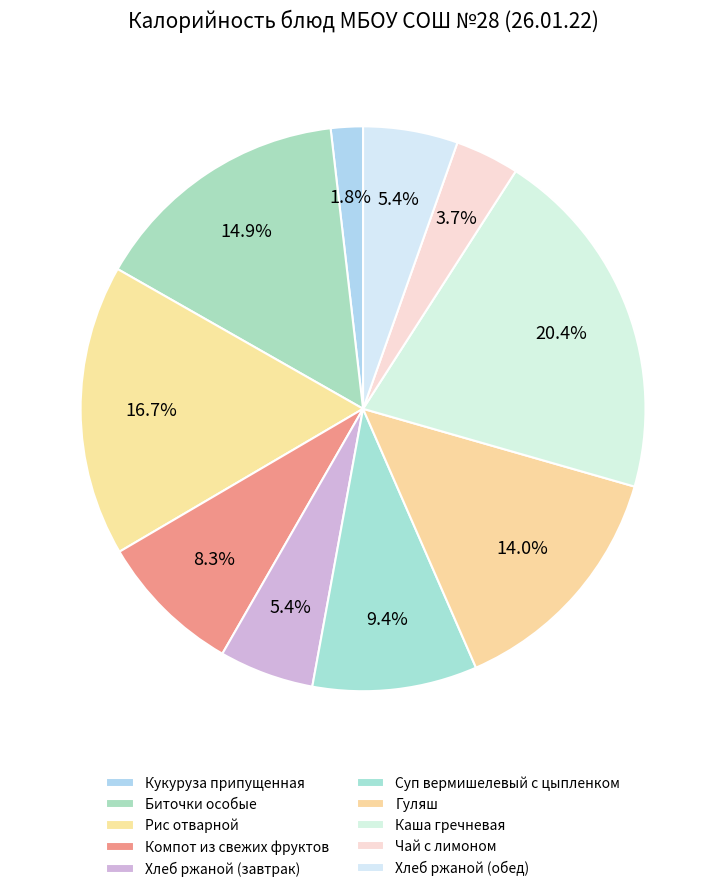

Which slice is the smallest?

Кукуруза припущенная